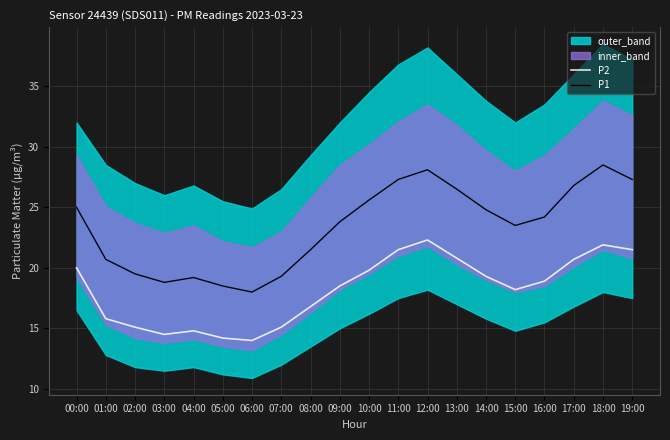

The value of P1 at 09:00 is 39.7. True or false?

False